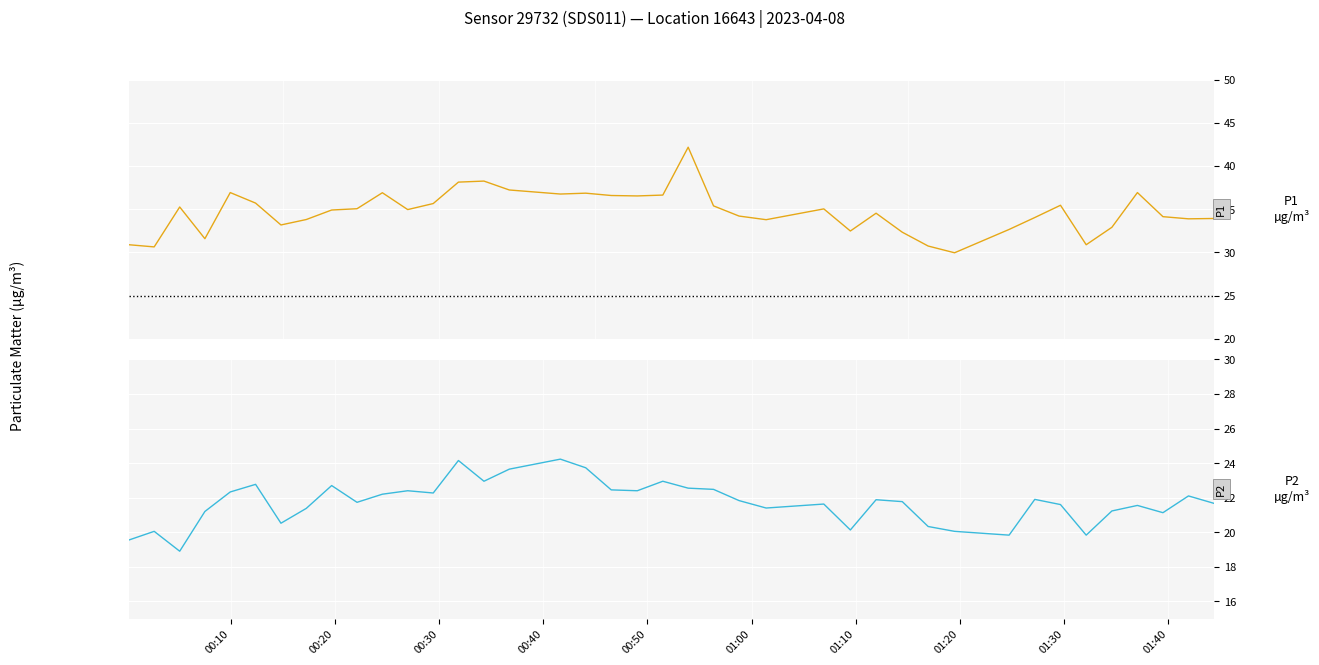

What is the minimum value for P1?

29.9